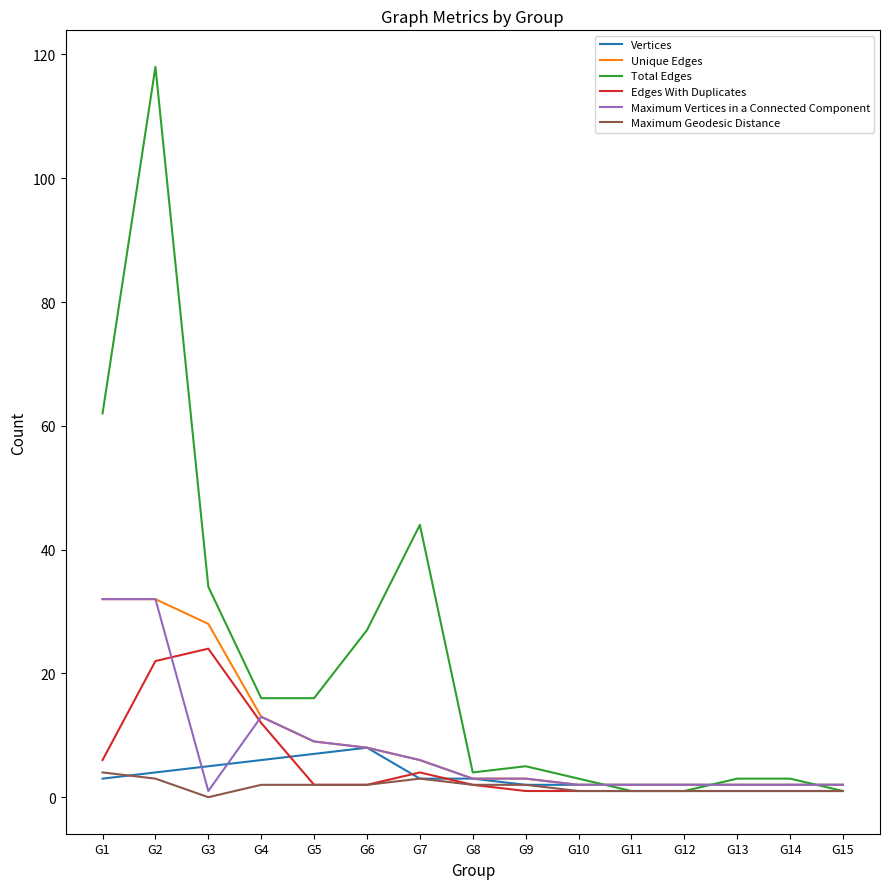

Which series has the widest spread of values?

Total Edges